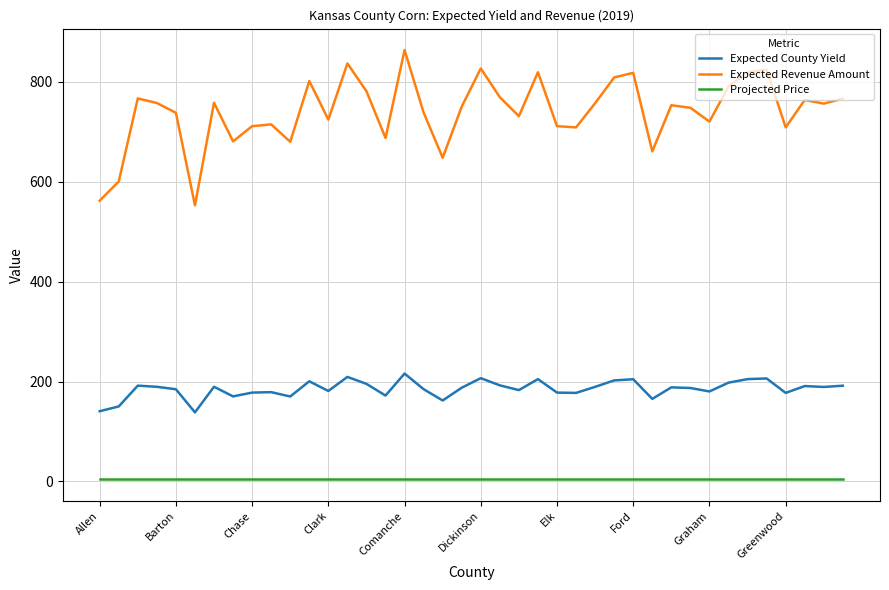

Which series has the largest range (max minus min)?

Expected Revenue Amount